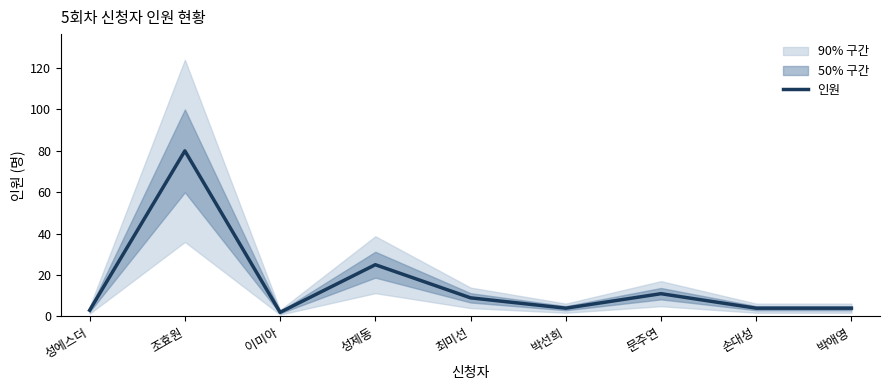

How many points are higher than both their immediate neighbors (excluding endpoints)?

3